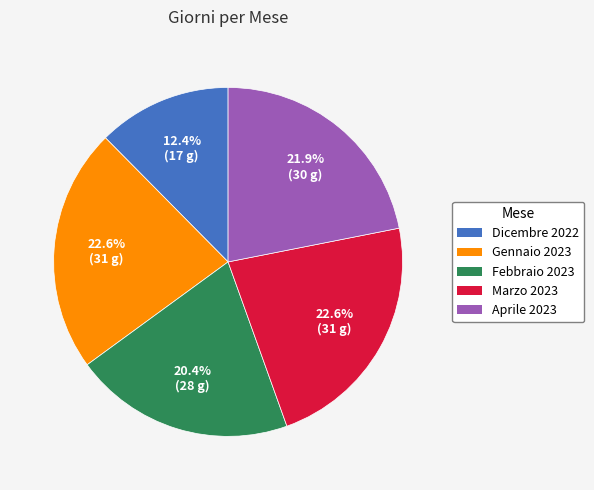

Is it true that Febbraio 2023 is 20% of the pie?

True